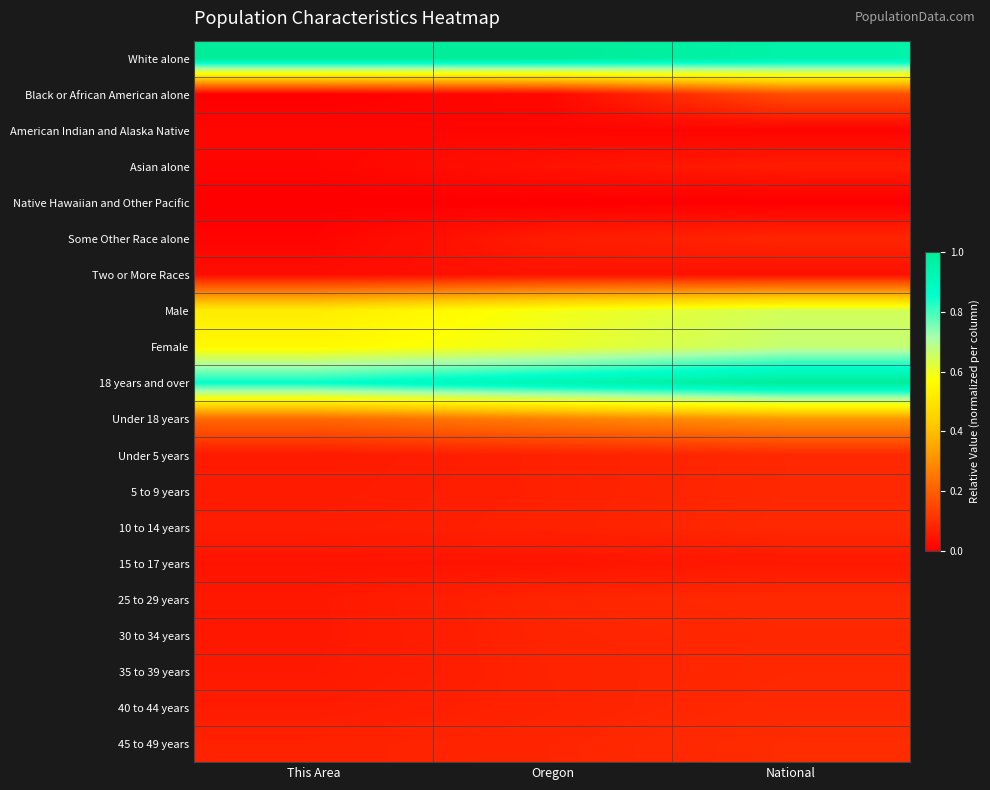

What is the difference between the highest and lowest values at Oregon?

1.0